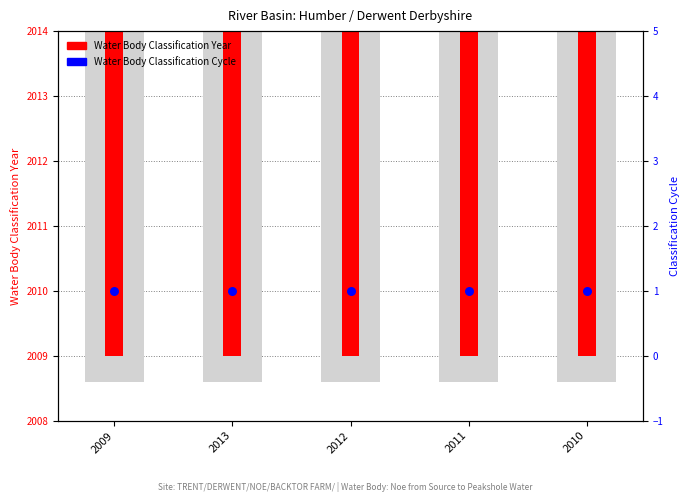

What are all the series names shown in the legend?

Water Body Classification Year, Water Body Classification Cycle